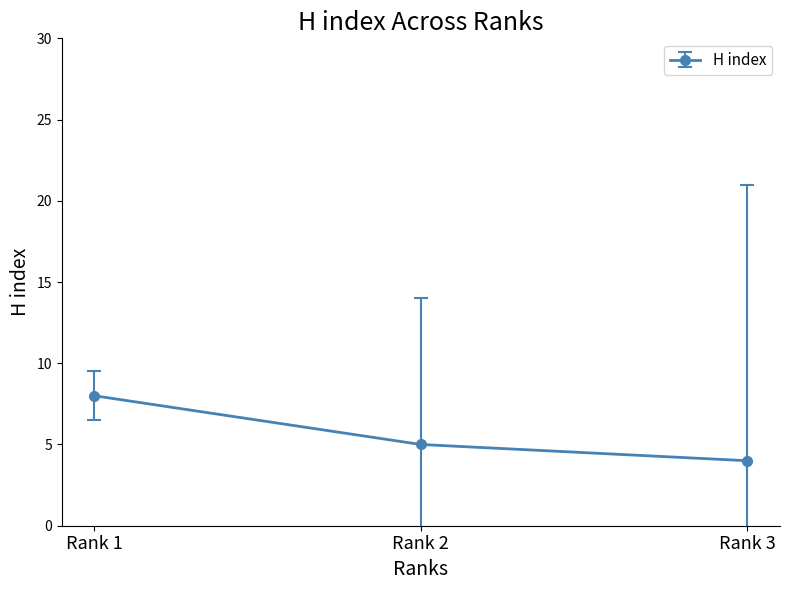

Which has a higher value, Rank 1 or Rank 2?

Rank 1